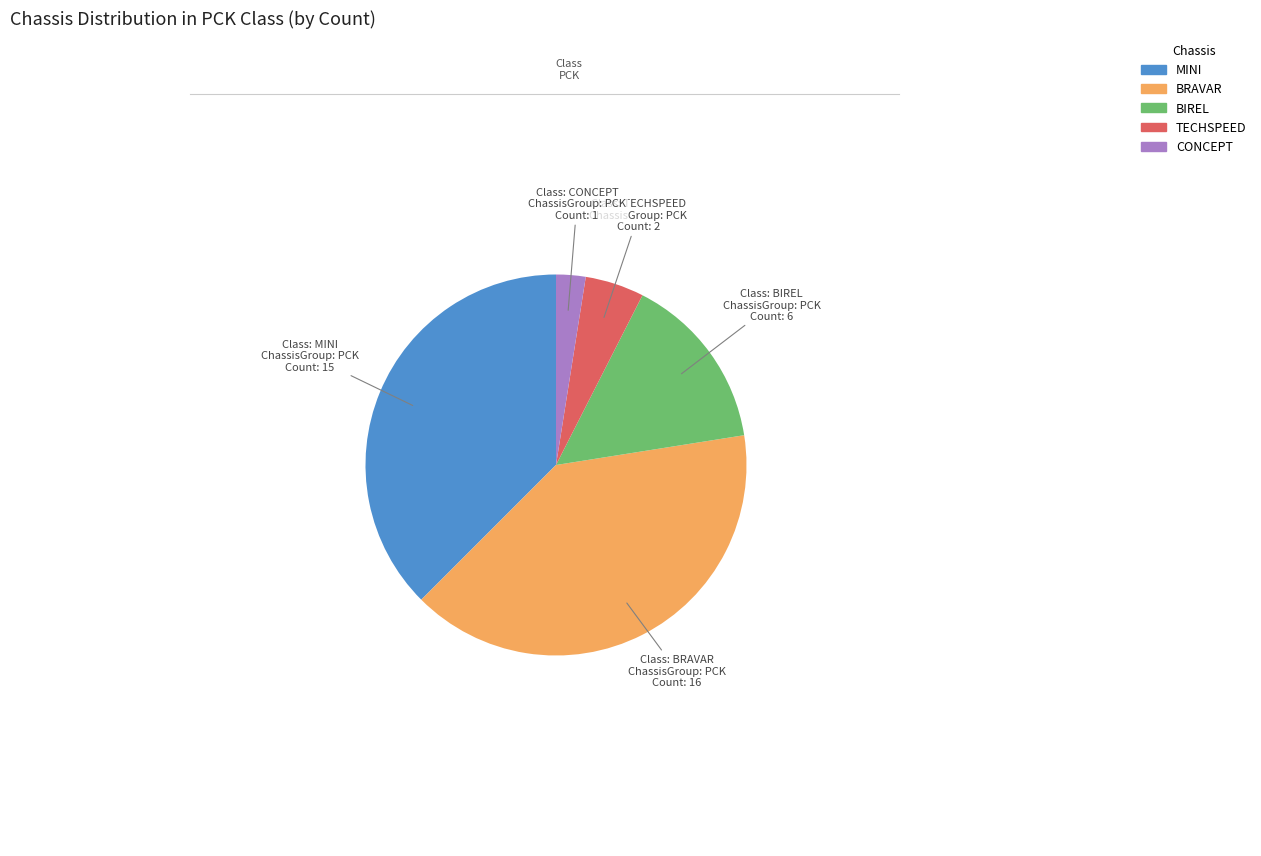

Is CONCEPT the majority of the pie?

No